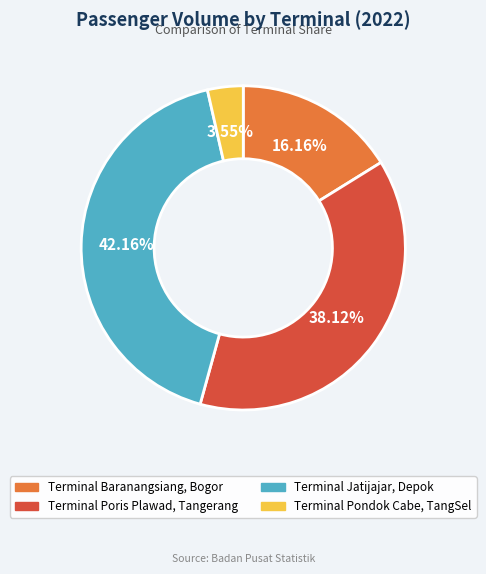

To the nearest percent, what portion does Terminal Poris Plawad, Tangerang represent?

38%